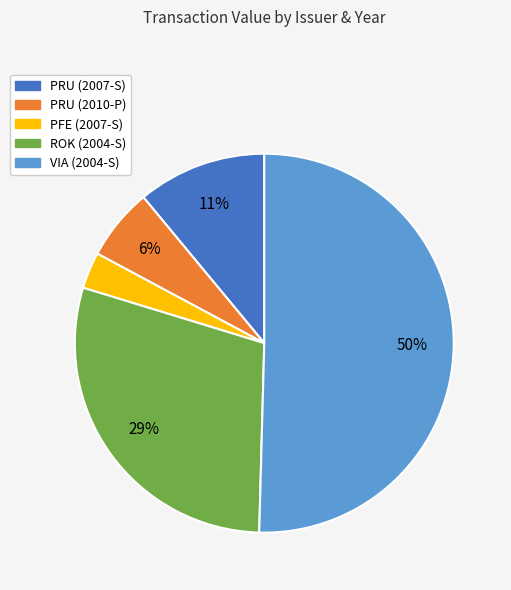

Which slice represents more than half of the pie?

VIA (2004-S)